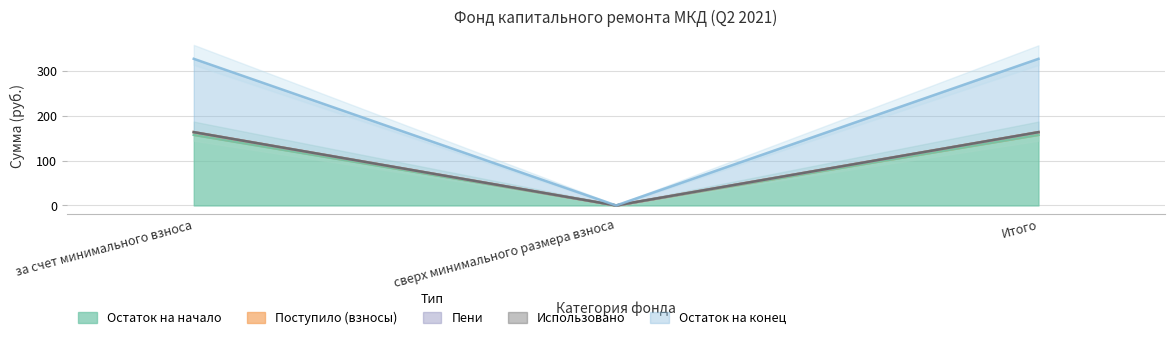

Where does the Остаток на начало series first go above 163?

за счет минимального взноса